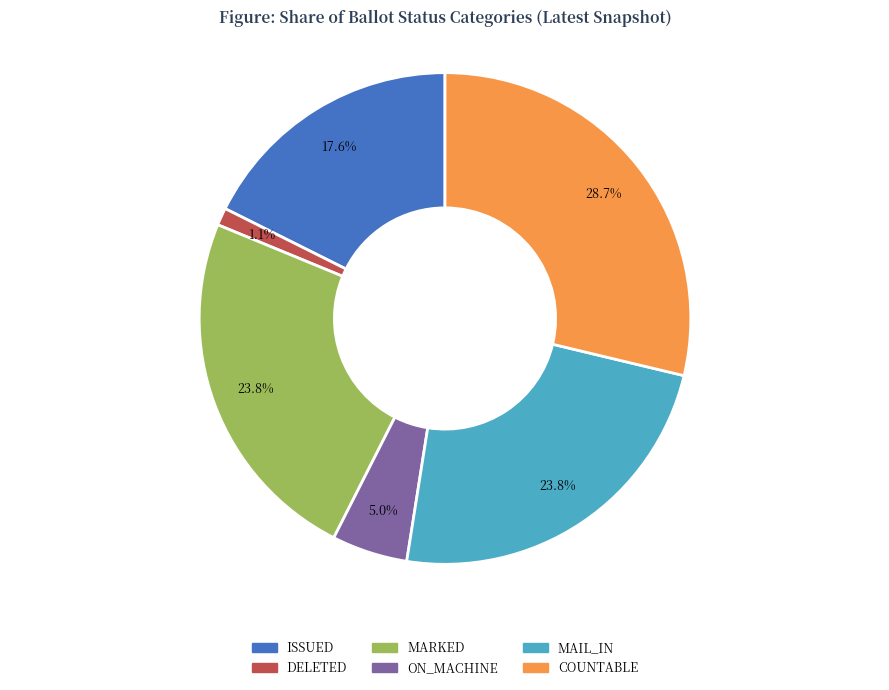

Is there a majority slice in this chart?

No